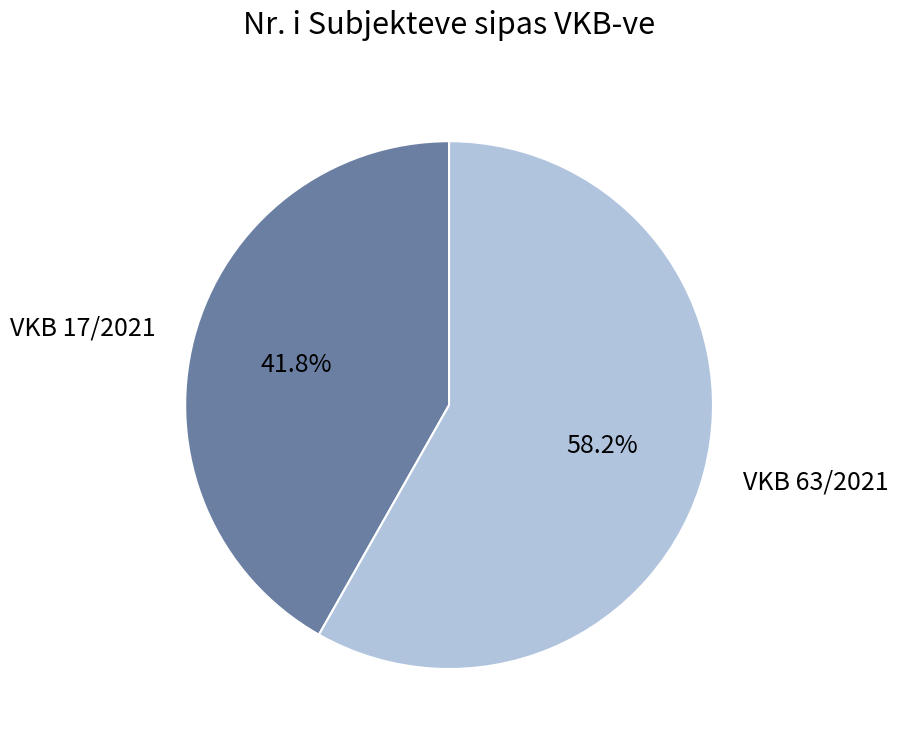

What is the total percentage of VKB 17/2021 and VKB 63/2021?

100.0%